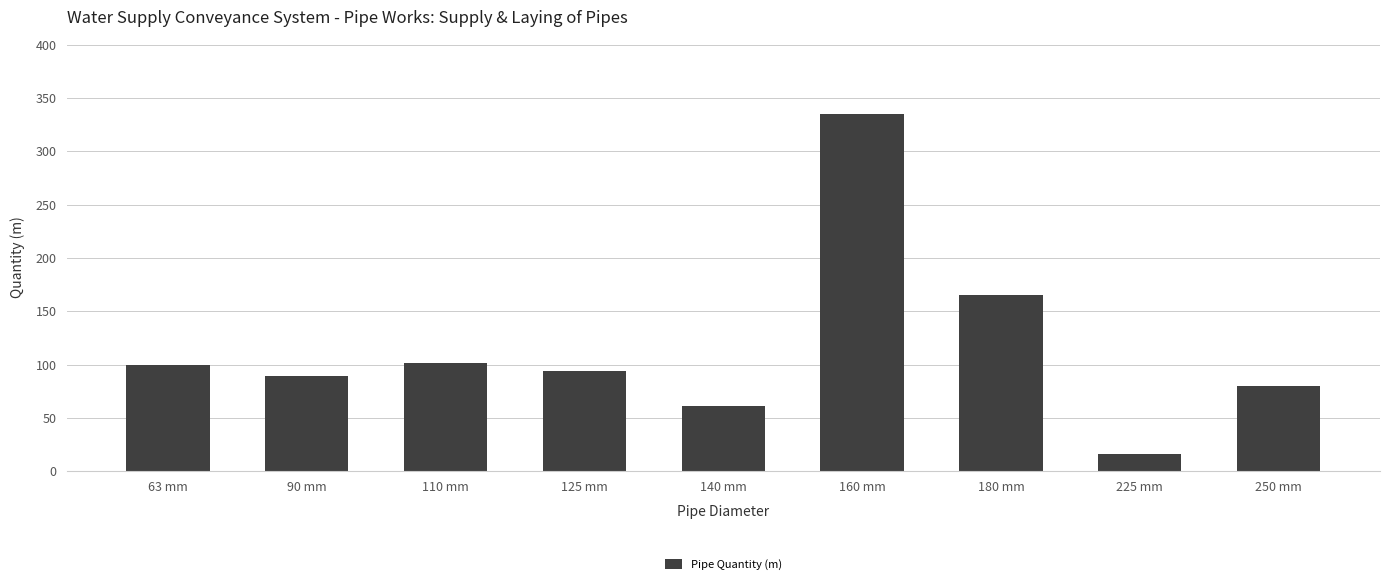

What is the minimum value shown in the chart?

16